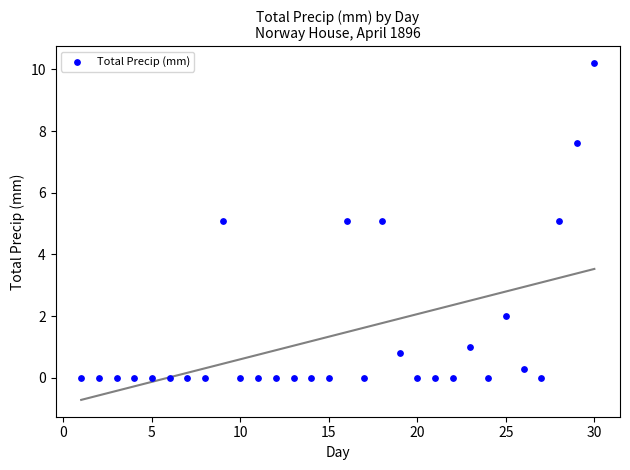

What is the range of X values (max minus min)?

29.0